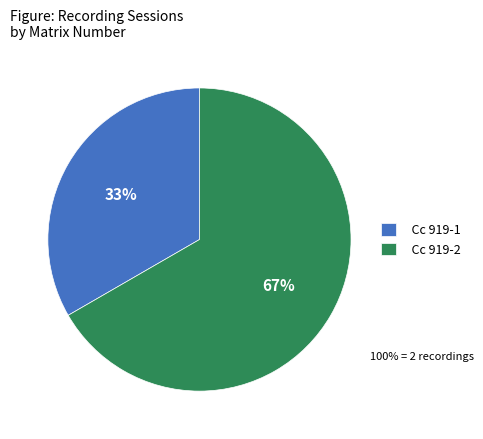

Count the number of slices in the pie.

2